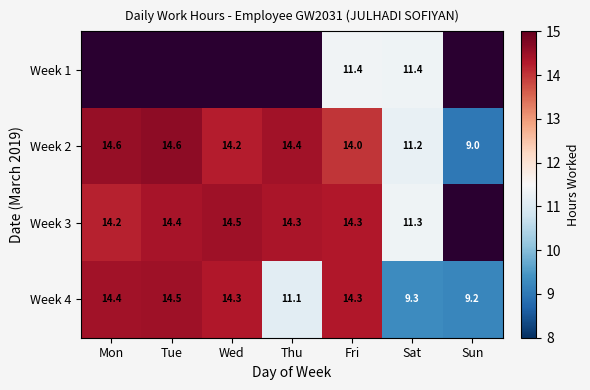

Is the value of Week 4 at Sat greater than the value of Week 2 at Thu?

No